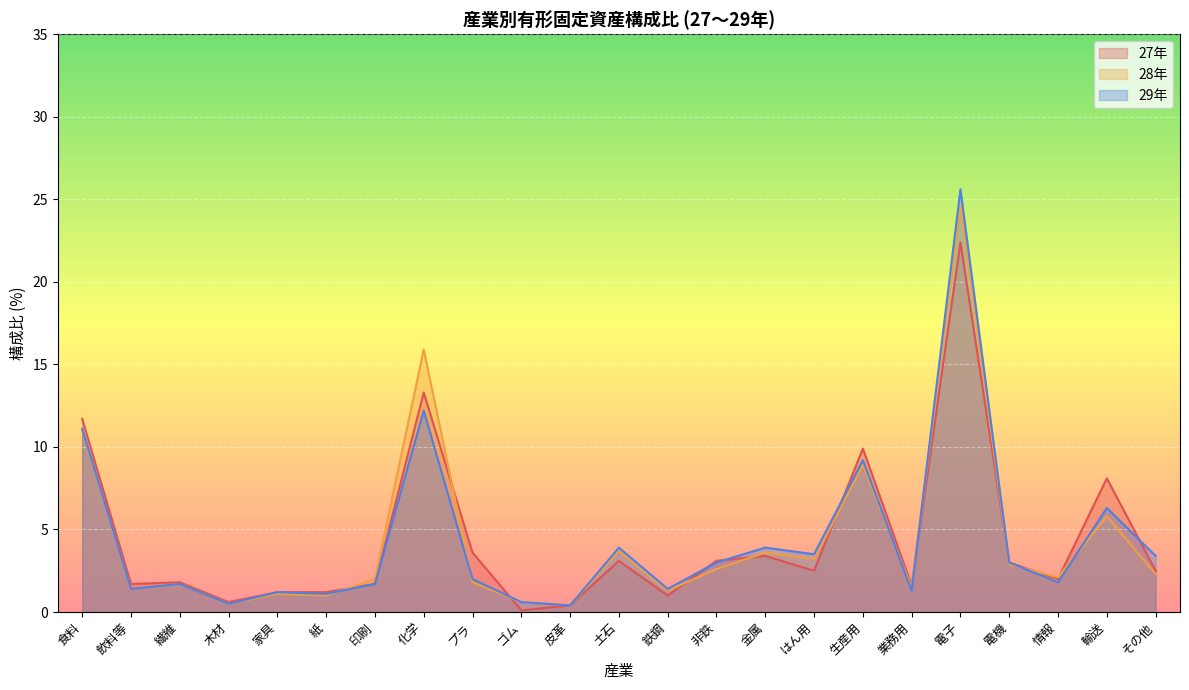

Rank the categories by 28年 value from highest to lowest.

電子, 化学, 食料, 生産用, 輸送, 土石, 金属, はん用, 電機, 非鉄, その他, 情報, 印刷, プラ, 繊維, 業務用, 飲料等, 鉄鋼, 家具, 紙, ゴム, 木材, 皮革